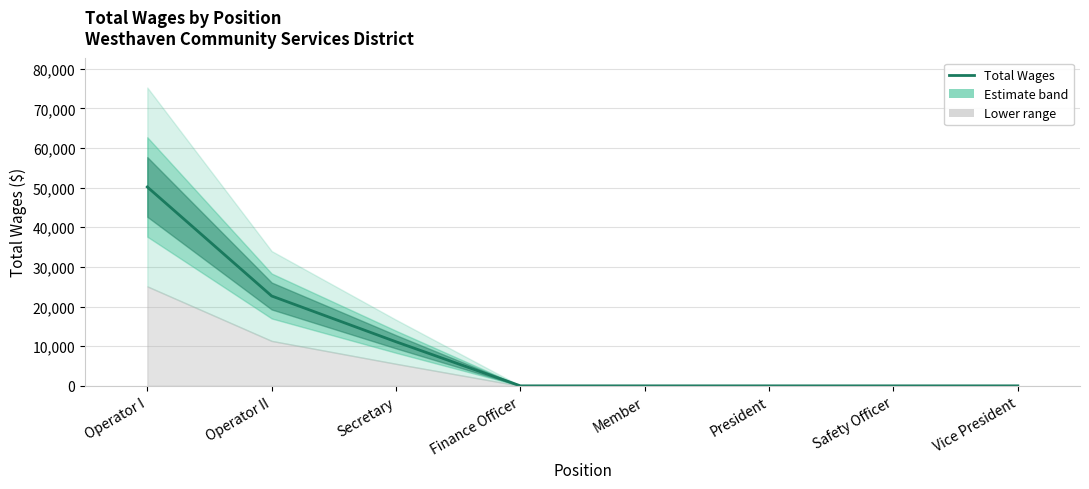

What is the label of the 3rd point from the left?

Secretary